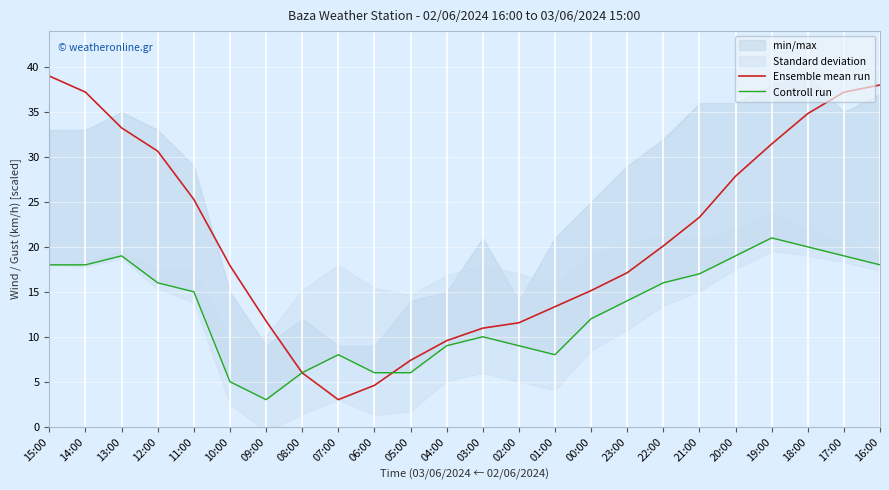

Which category has the highest value in the Ensemble mean run series?

15:00